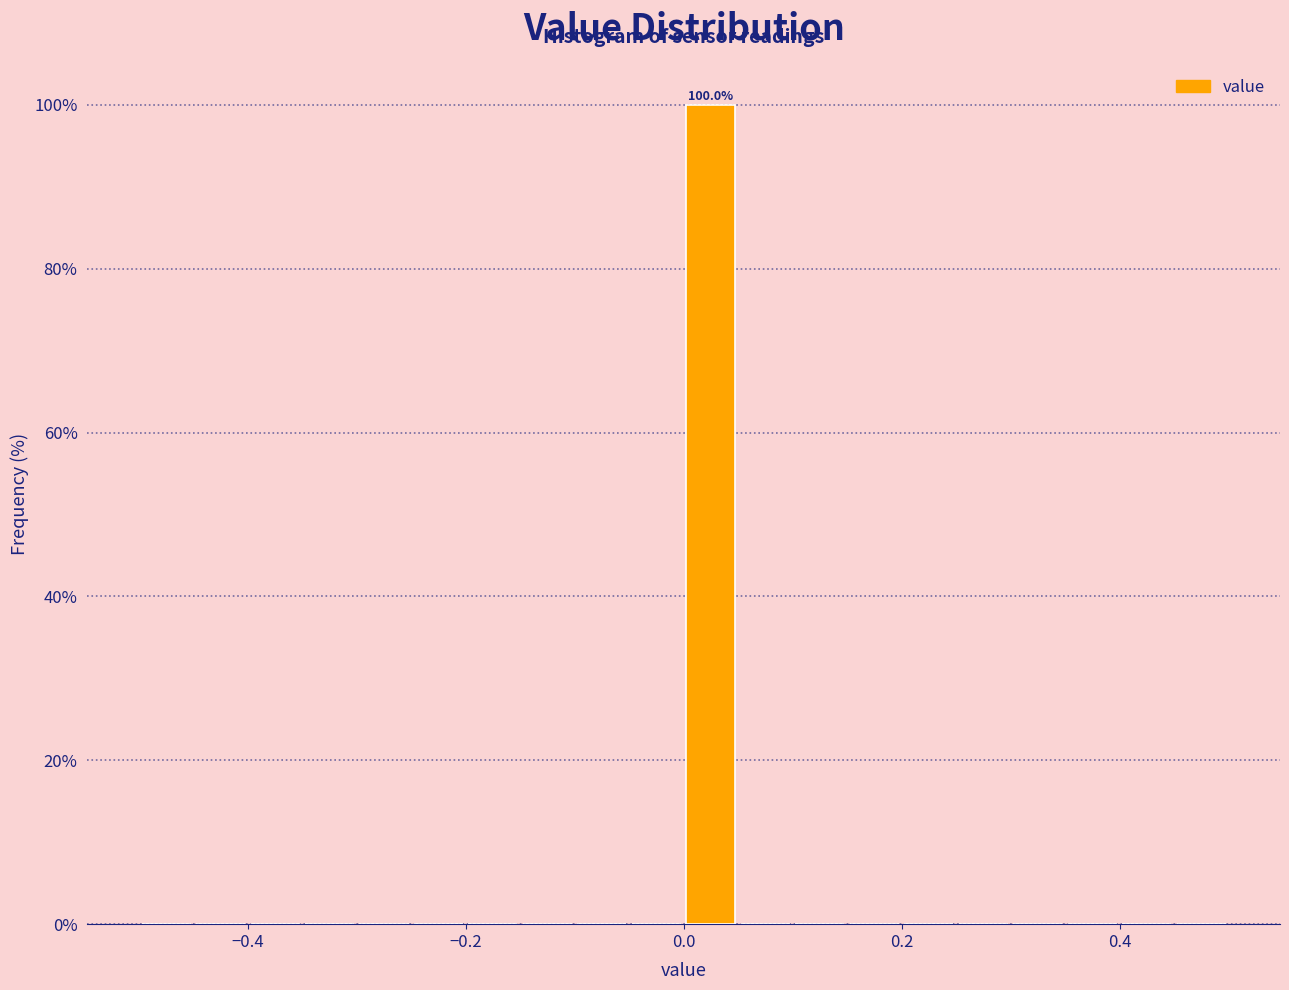

Read against the x-axis, roughly where is the centre of the tallest bar?

0.02